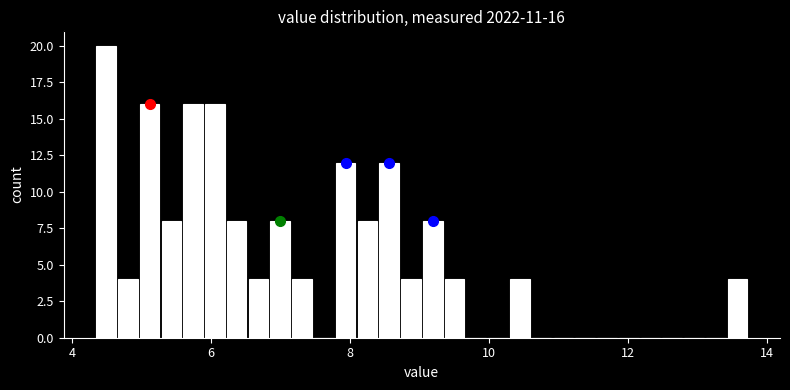

Around what value on the x-axis is the tallest bar? Give the approximate position of its centre, as read against the axis.

4.4